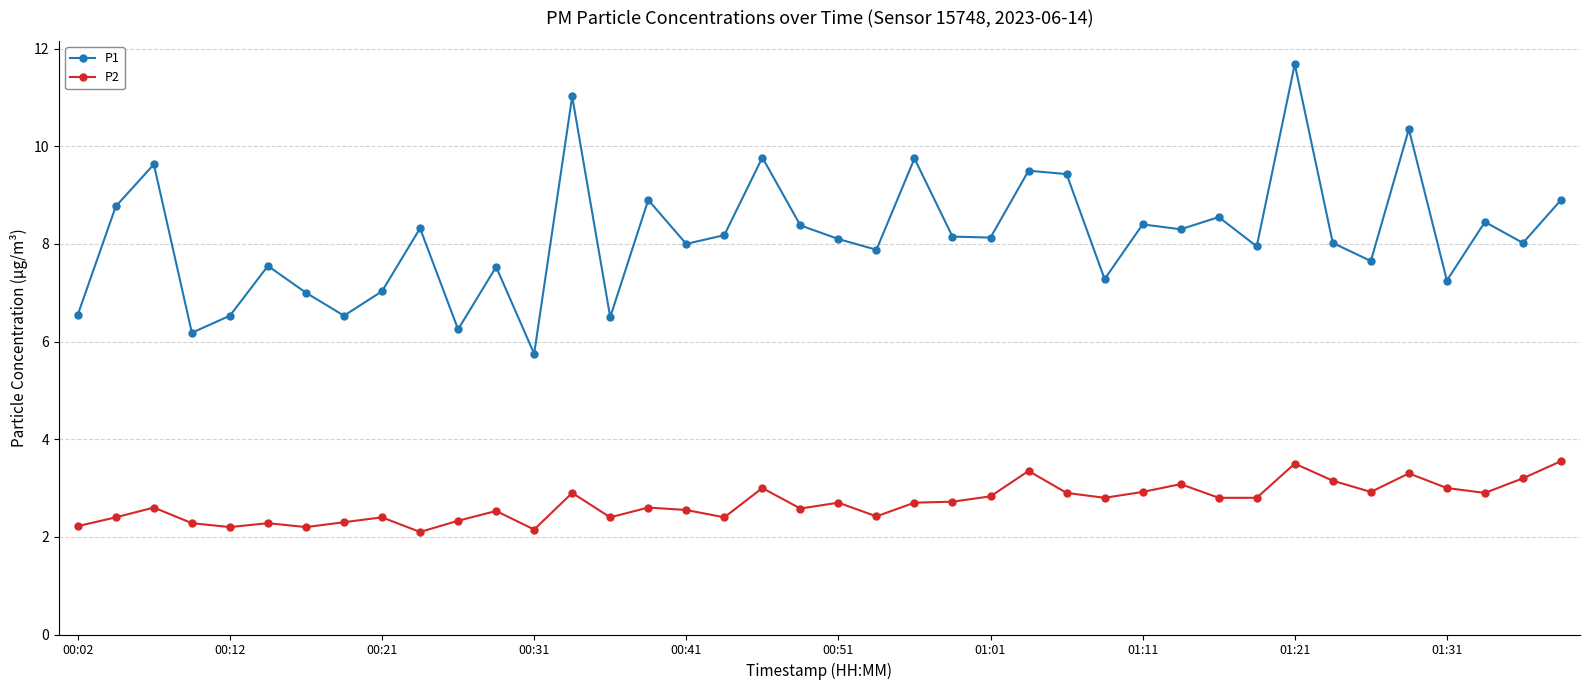

What is the value of the P2 point at the 39th from the left?

3.2